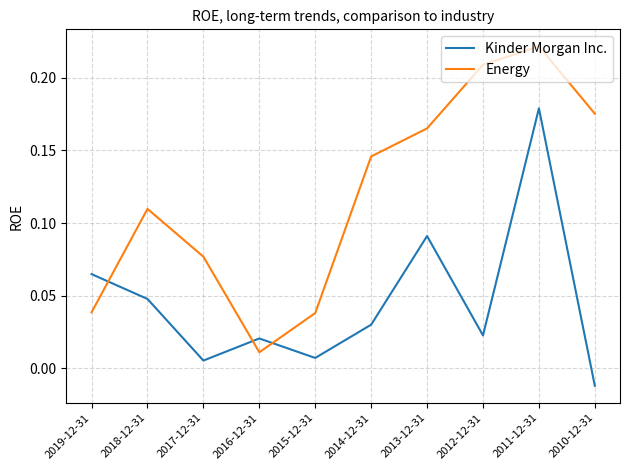

Is this an area chart (filled region under the line)?

No